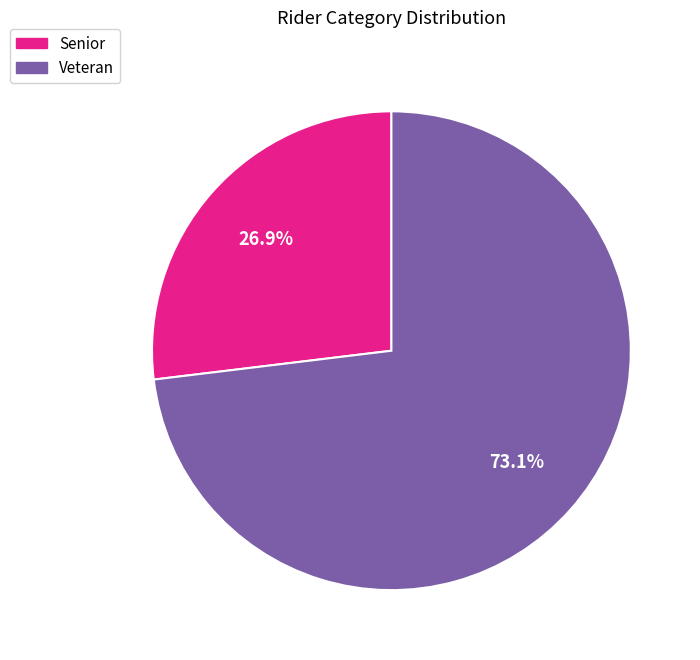

How many slices are in this pie chart?

2